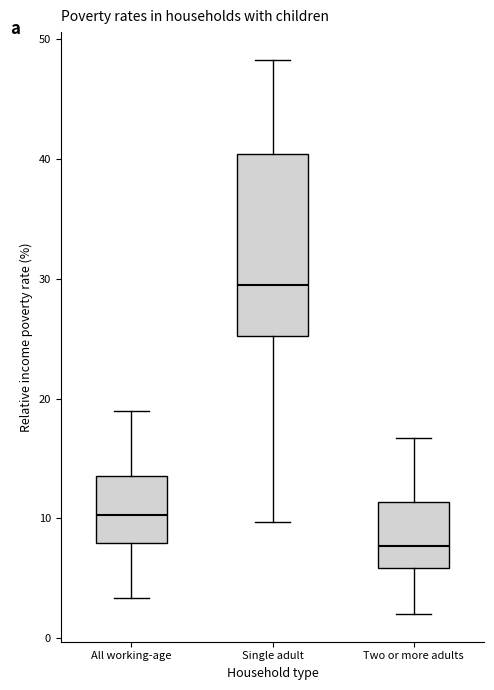

Where is the upper edge of the box for All working-age on the y-axis? The values are not printed on the chart, so give them approximately, as read against the axis.

14